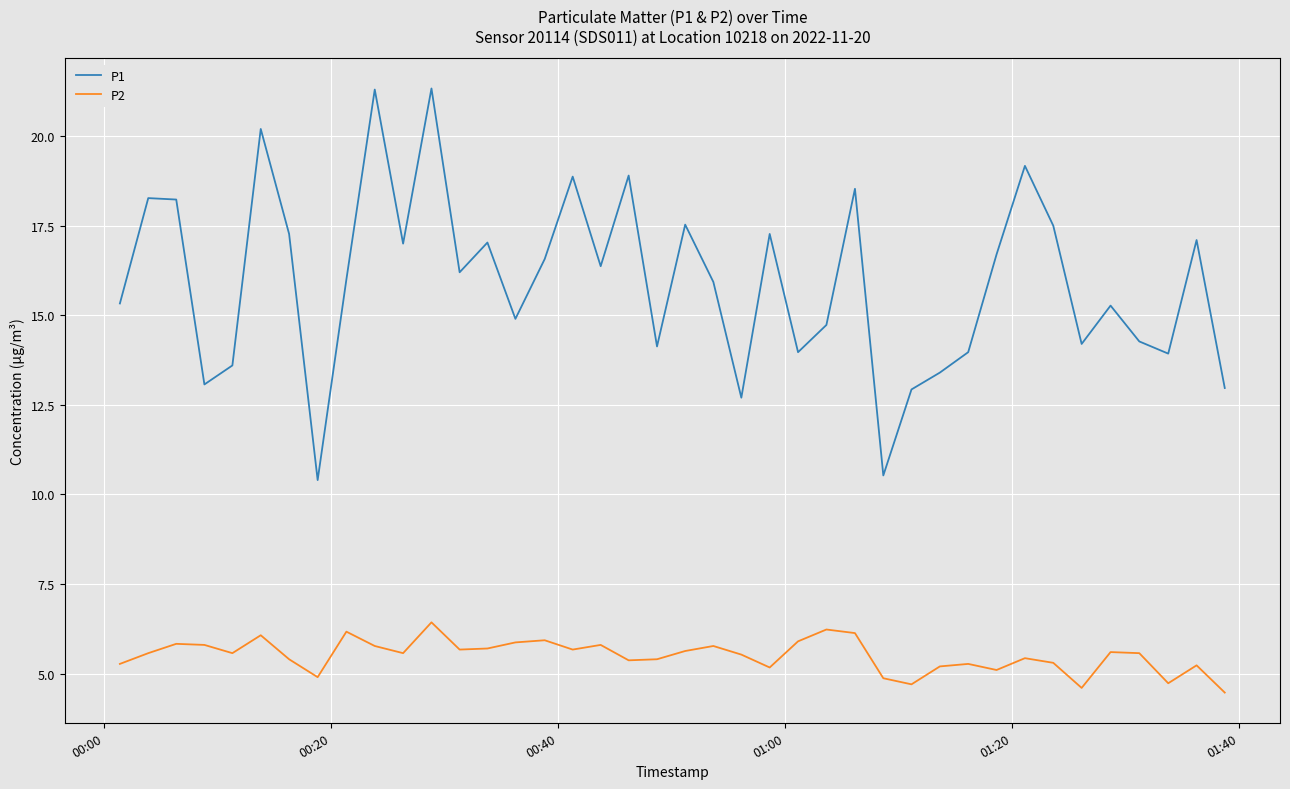

Which series has the widest spread of values?

P1